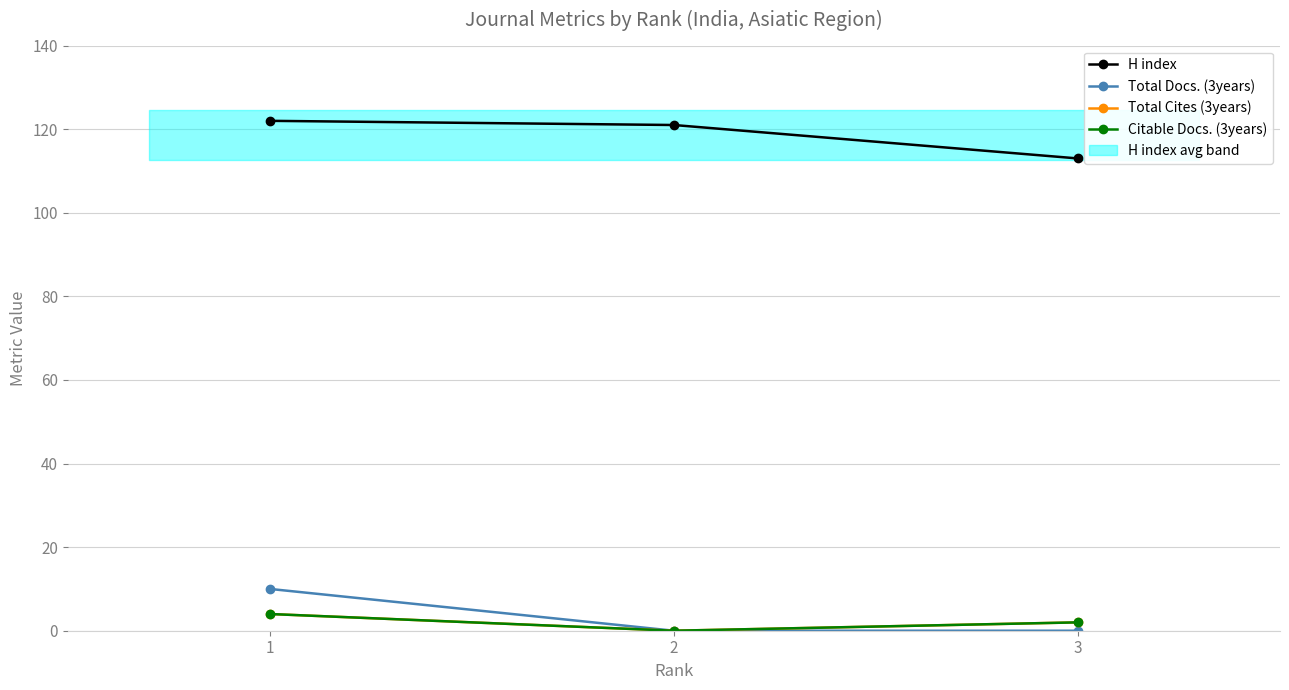

Where is Total Docs. (3years) nearest to the value 5?

1